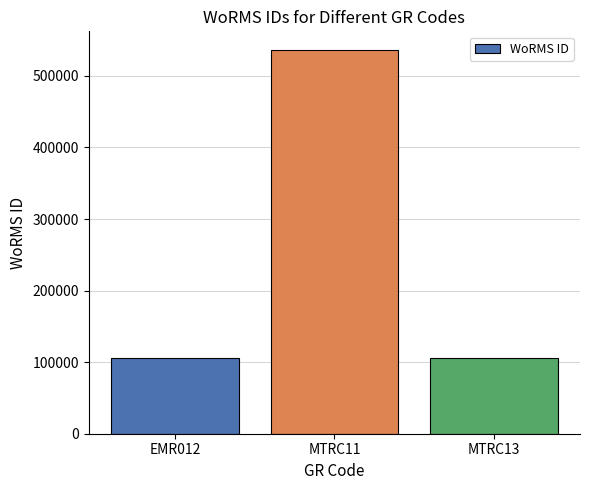

What is the sum of all values?

747814